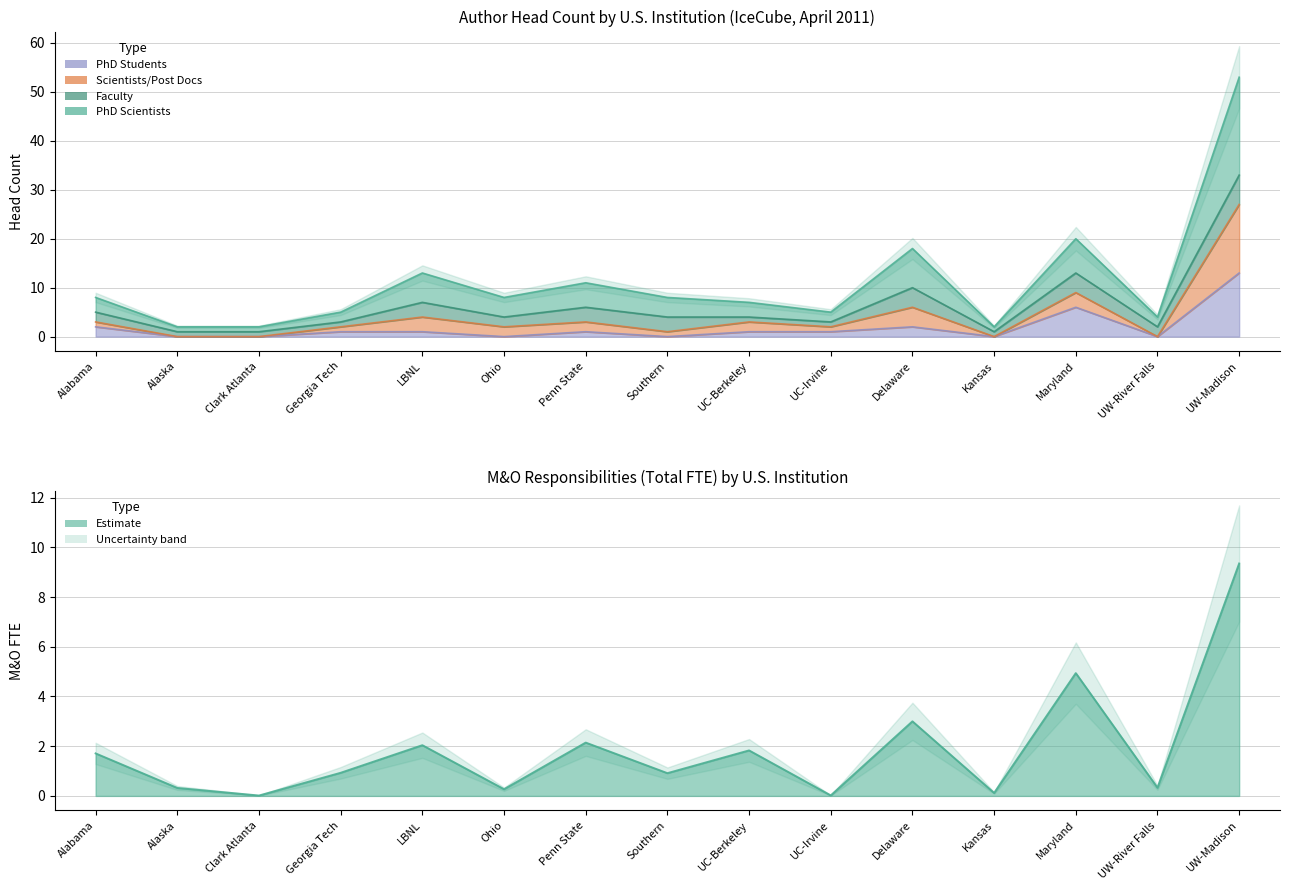

True or false: Scientists/Post Docs has more than 1 points higher than both neighbors.

True